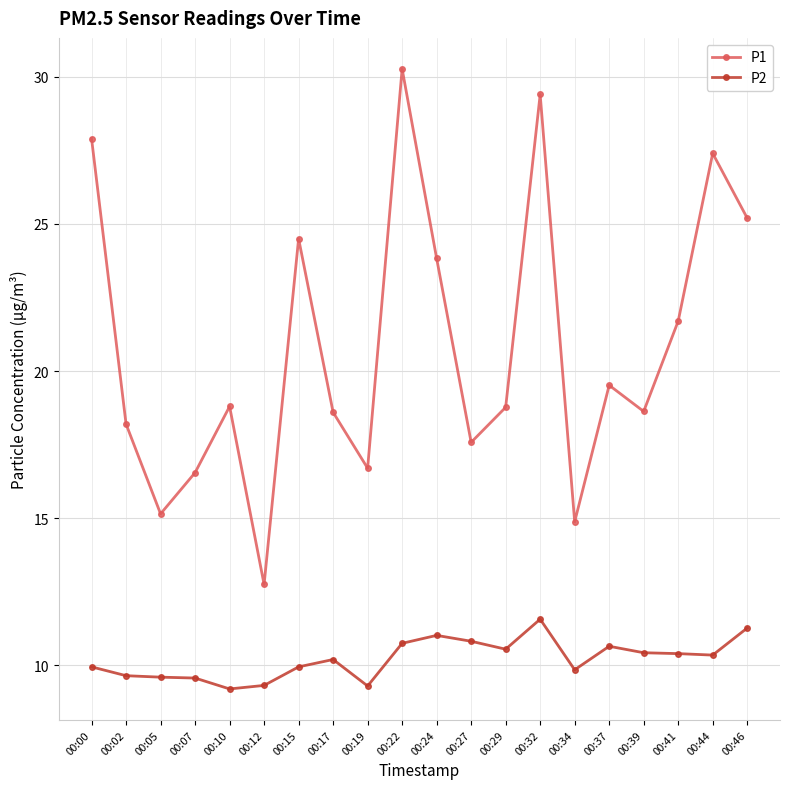

Is this an area chart (filled region under the line)?

No